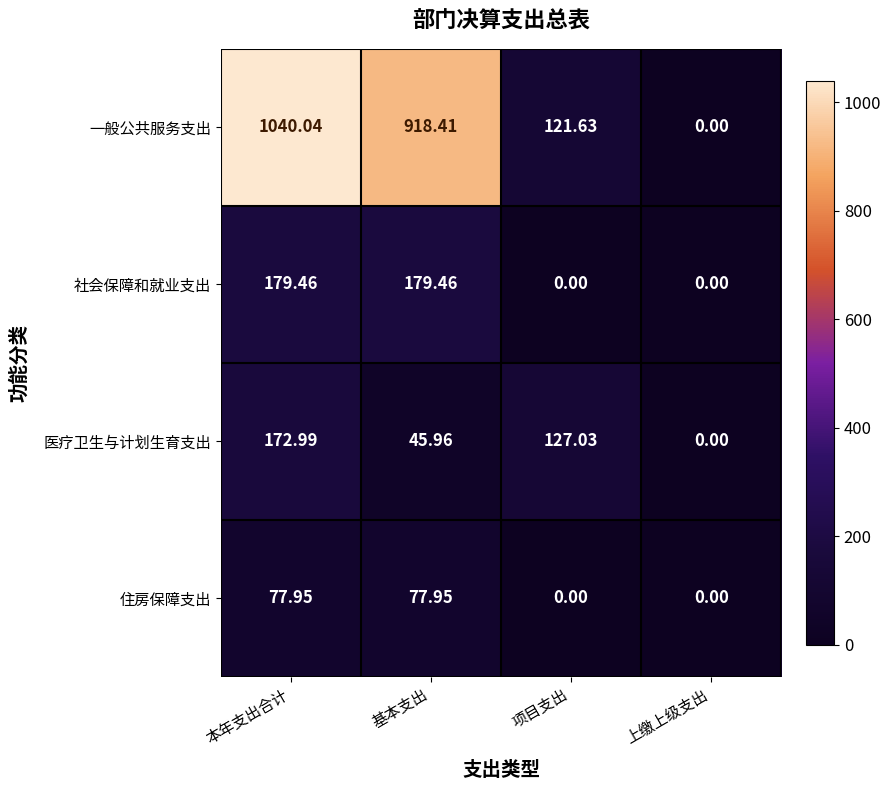

At how many categories does at least one series exceed 622?

2